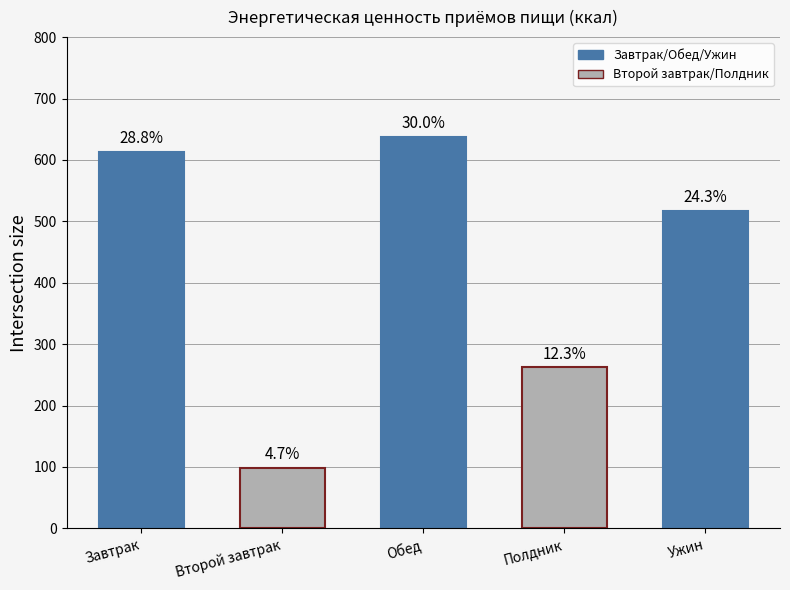

Are the bars horizontal?

No